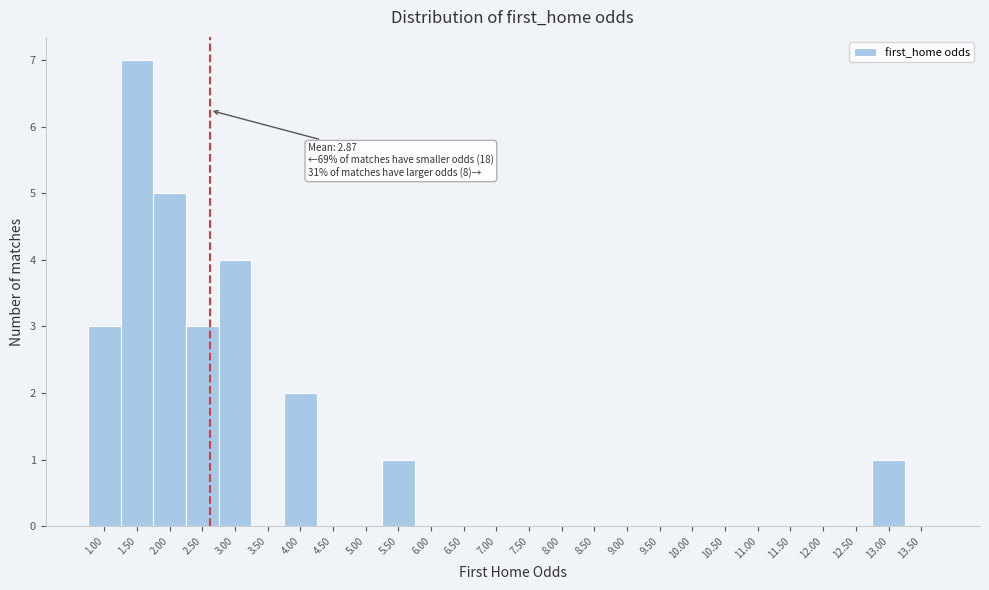

Reading left to right, what are all the values shown in this chart?

1.00=3	1.50=7	2.00=5	2.50=3	3.00=4	3.50=0	4.00=2	4.50=0	5.00=0	5.50=1	6.00=0	6.50=0	7.00=0	7.50=0	8.00=0	8.50=0	9.00=0	9.50=0	10.00=0	10.50=0	11.00=0	11.50=0	12.00=0	12.50=0	13.00=1	13.50=0